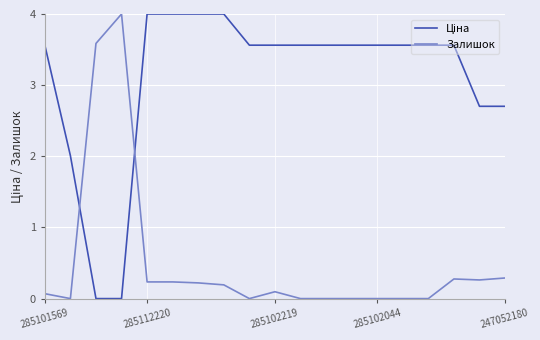

Which series has the largest total across all categories?

Ціна